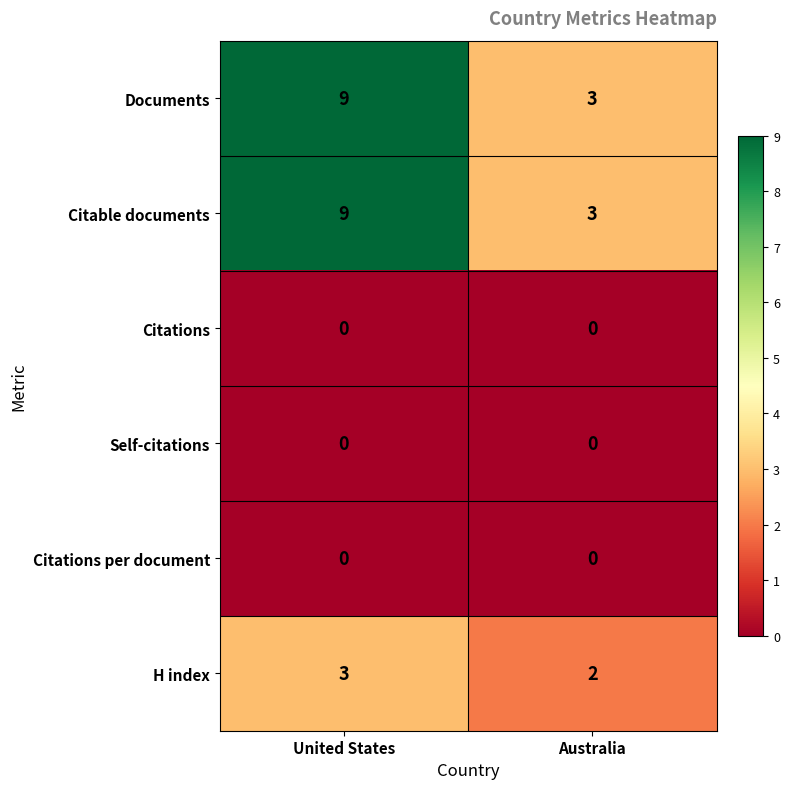

Reading left to right, what are all the values shown in this chart?

Documents: 9	3
Citable documents: 9	3
Citations: 0	0
Self-citations: 0	0
Citations per document: 0	0
H index: 3	2